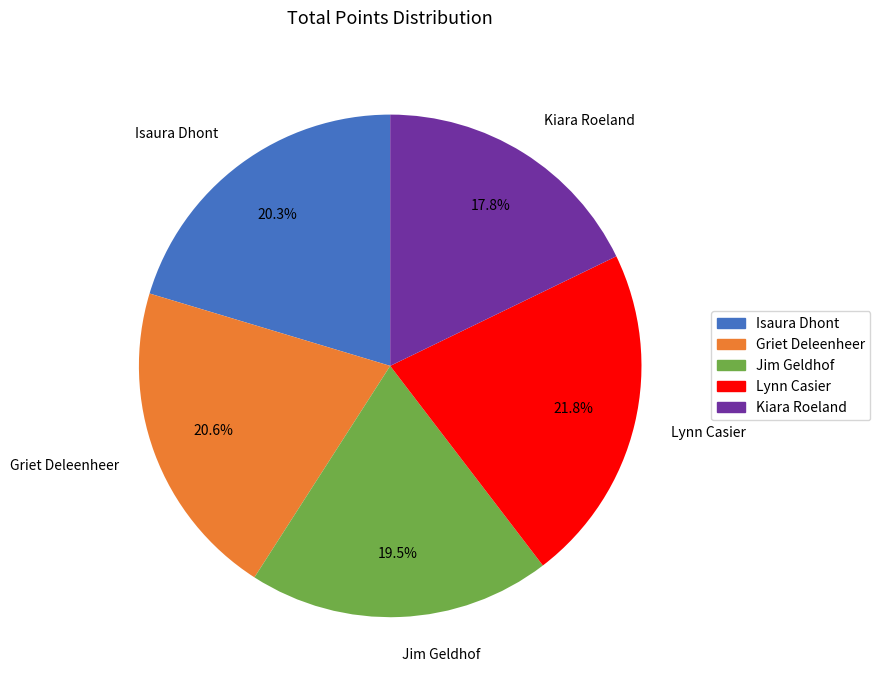

What percentage is the Griet Deleenheer slice, to the nearest percent?

21%